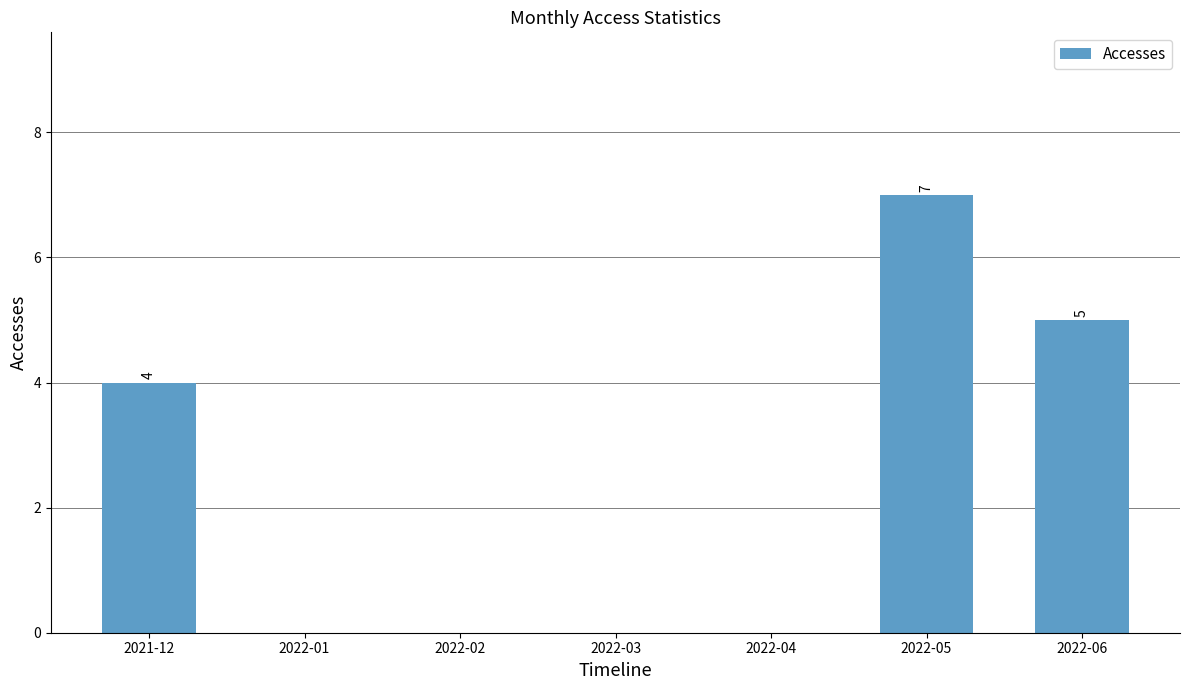

Are the bars horizontal?

No